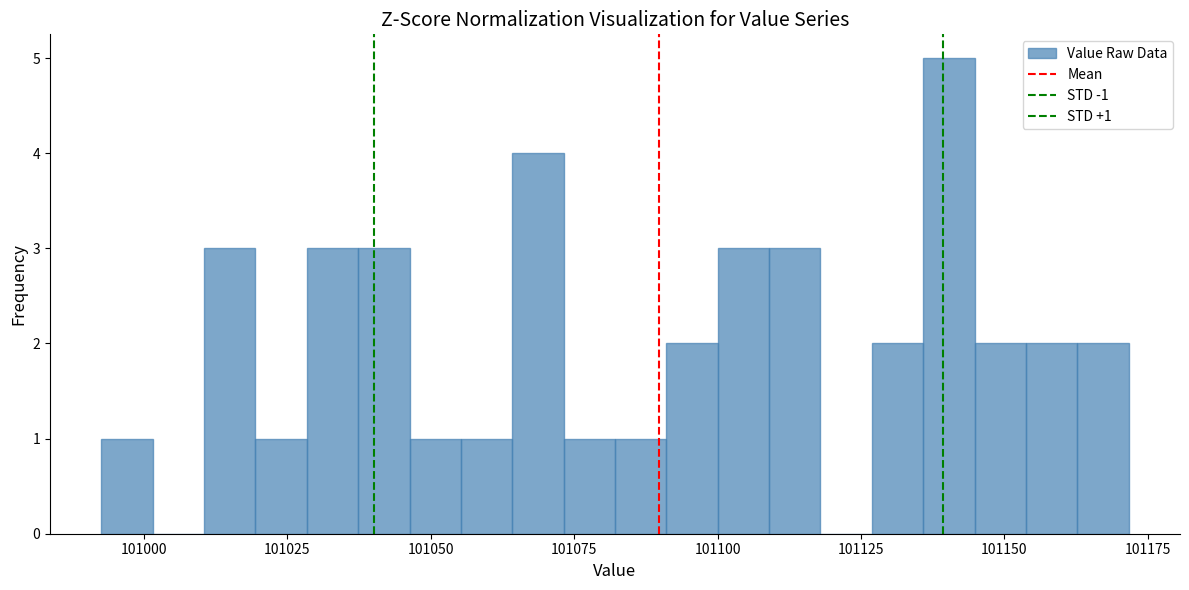

Around what value on the x-axis is the tallest bar? Give the approximate position of its centre, as read against the axis.

101140